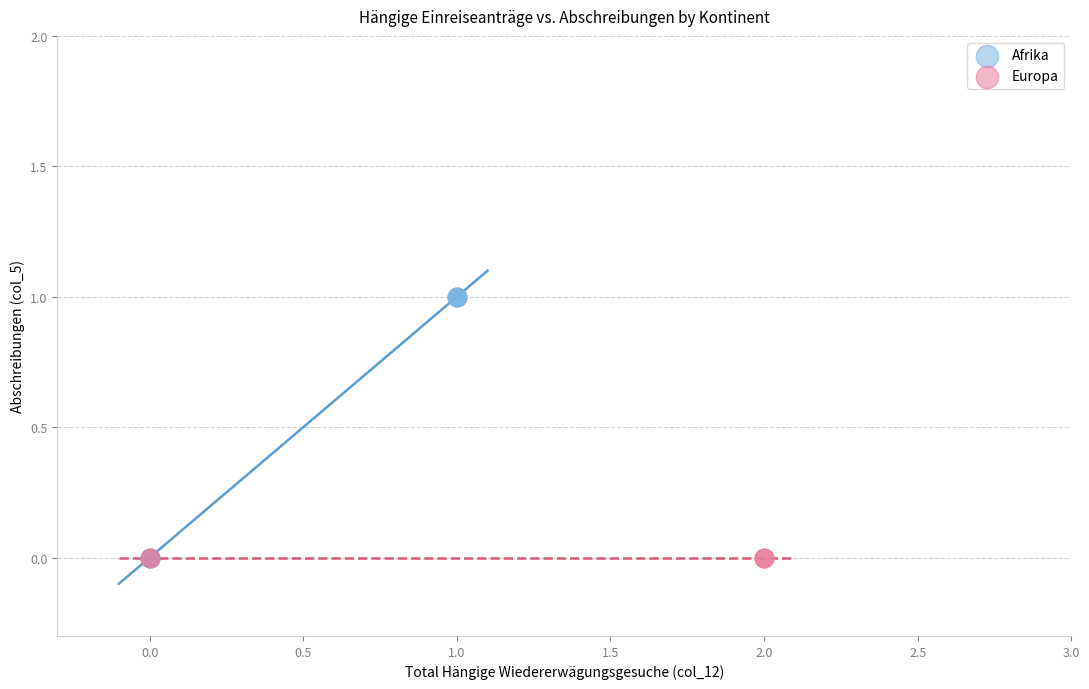

Which series reaches the maximum Y coordinate?

Afrika